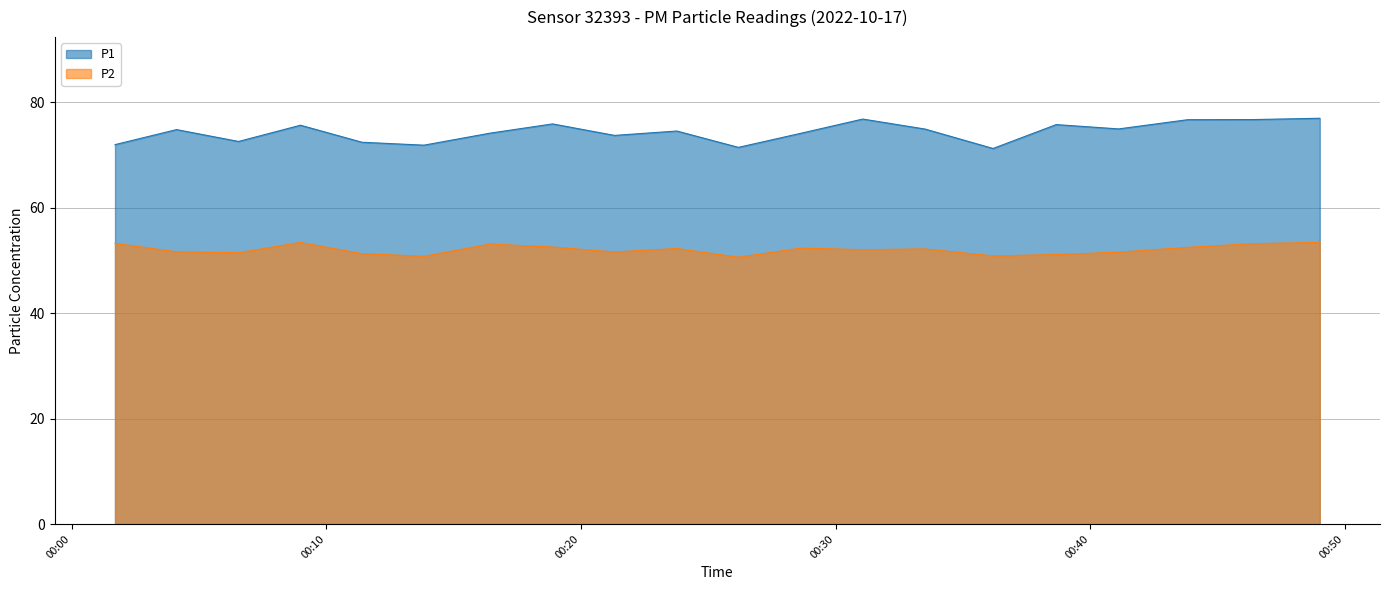

List the series in order of their overall mean, lowest first.

P2, P1